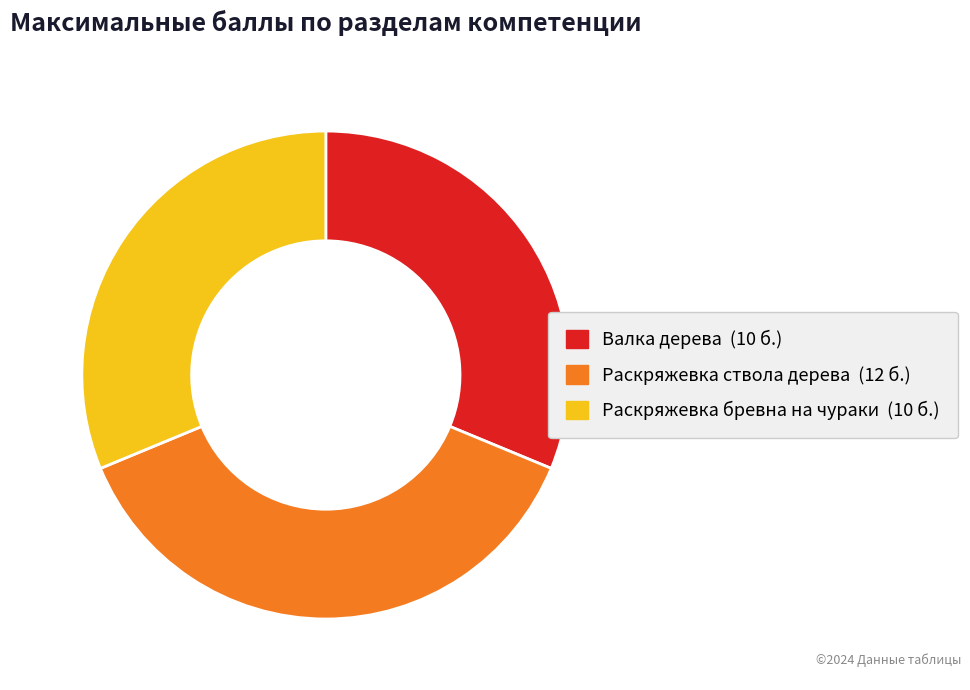

Which slice is the largest?

Раскряжевка ствола дерева